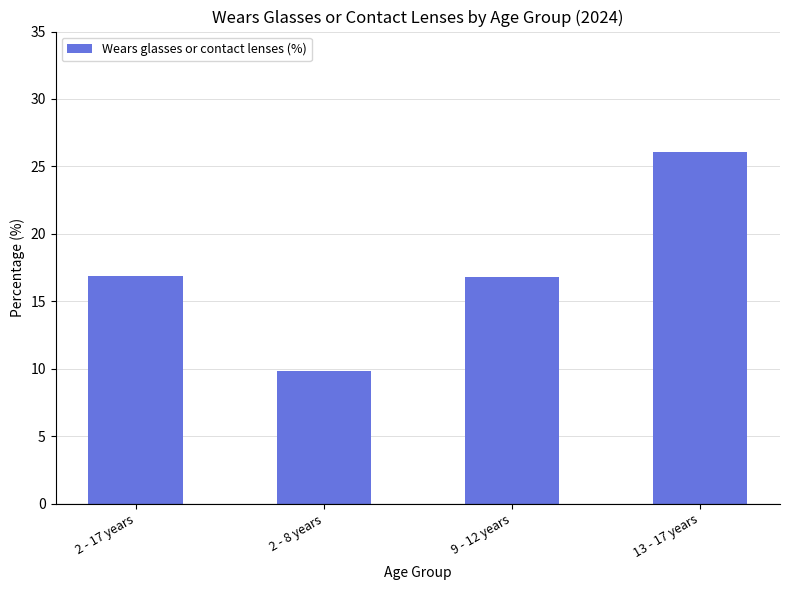

What is the change in value from 2 - 8 years to 9 - 12 years?

+7.0